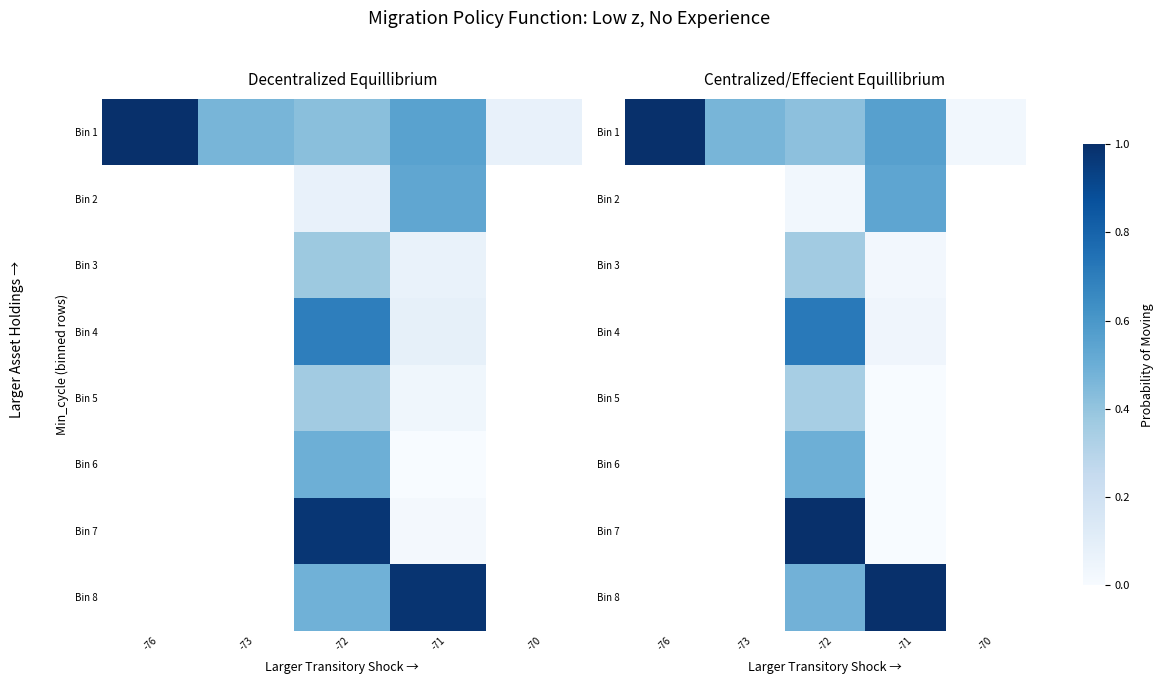

At which category is the sum across all series the highest?

-72